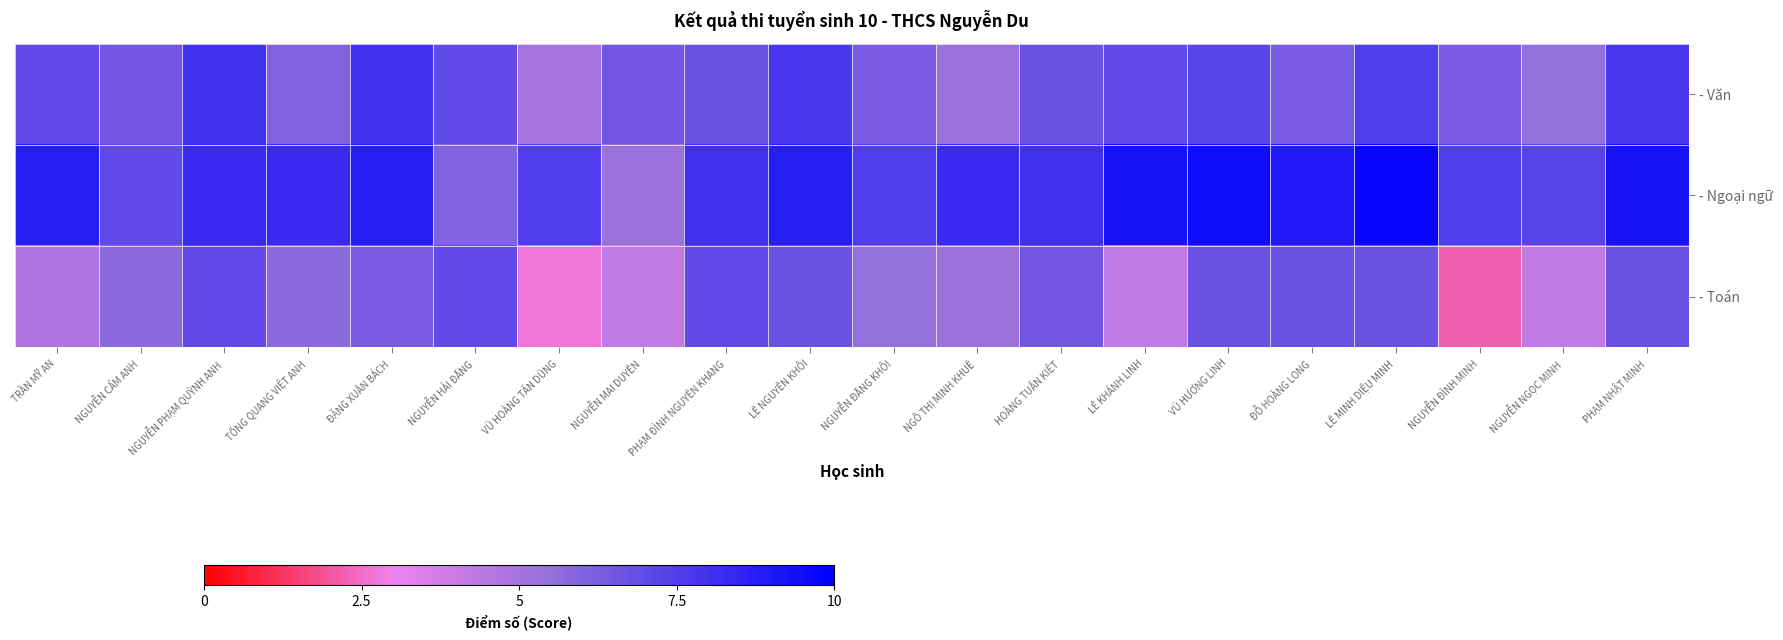

How many categories are shown in the chart?

20